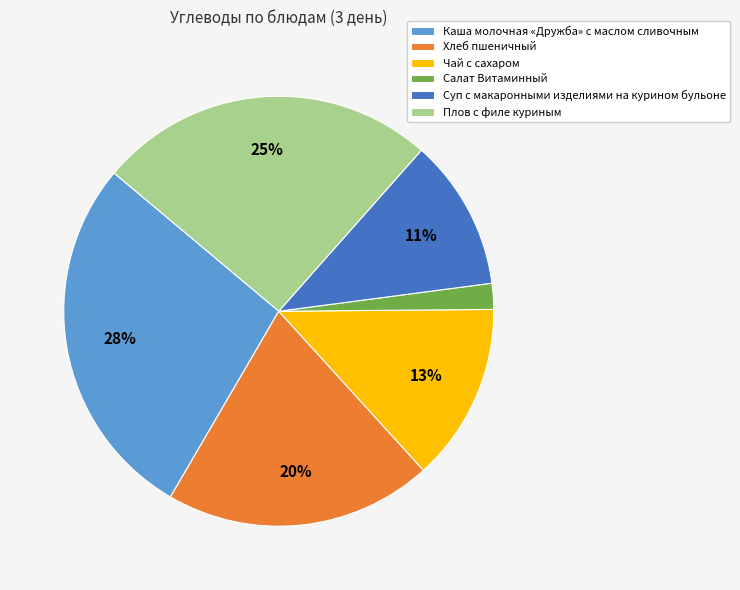

To the nearest percent, what is the combined percentage of Салат Витаминный and Каша молочная «Дружба» с маслом сливочным?

30%